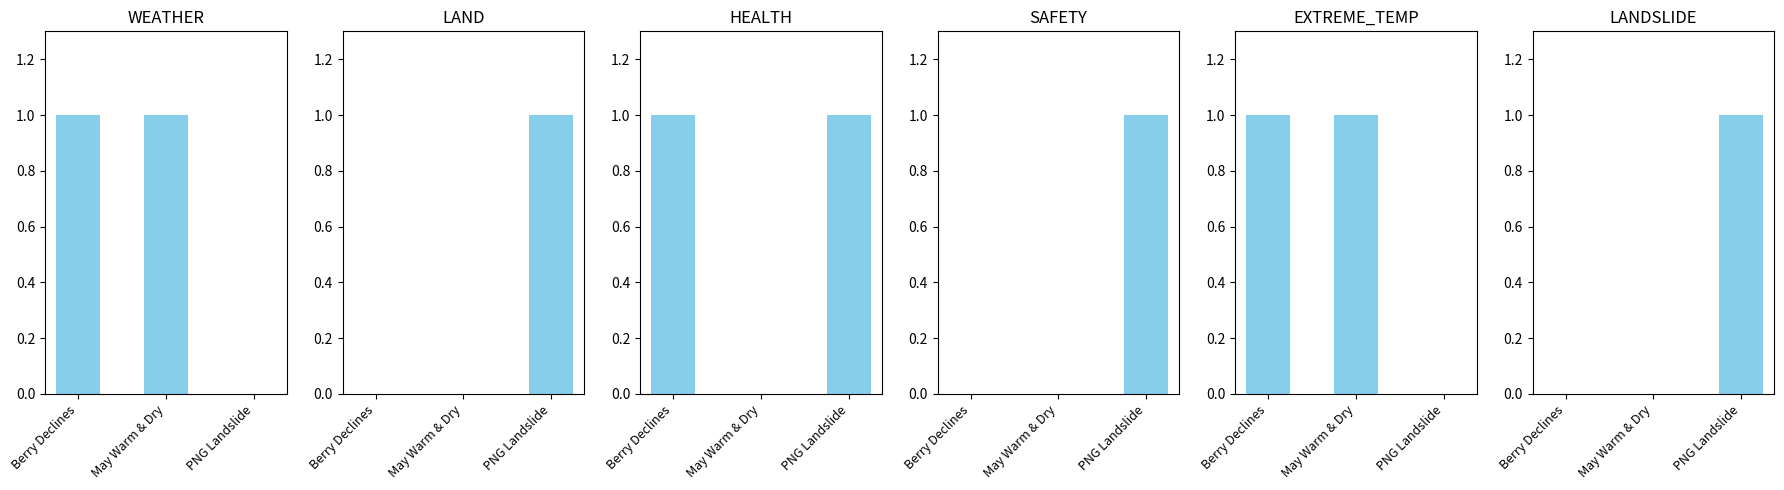

Between PNG Landslide and Berry Declines, which is larger?

Berry Declines